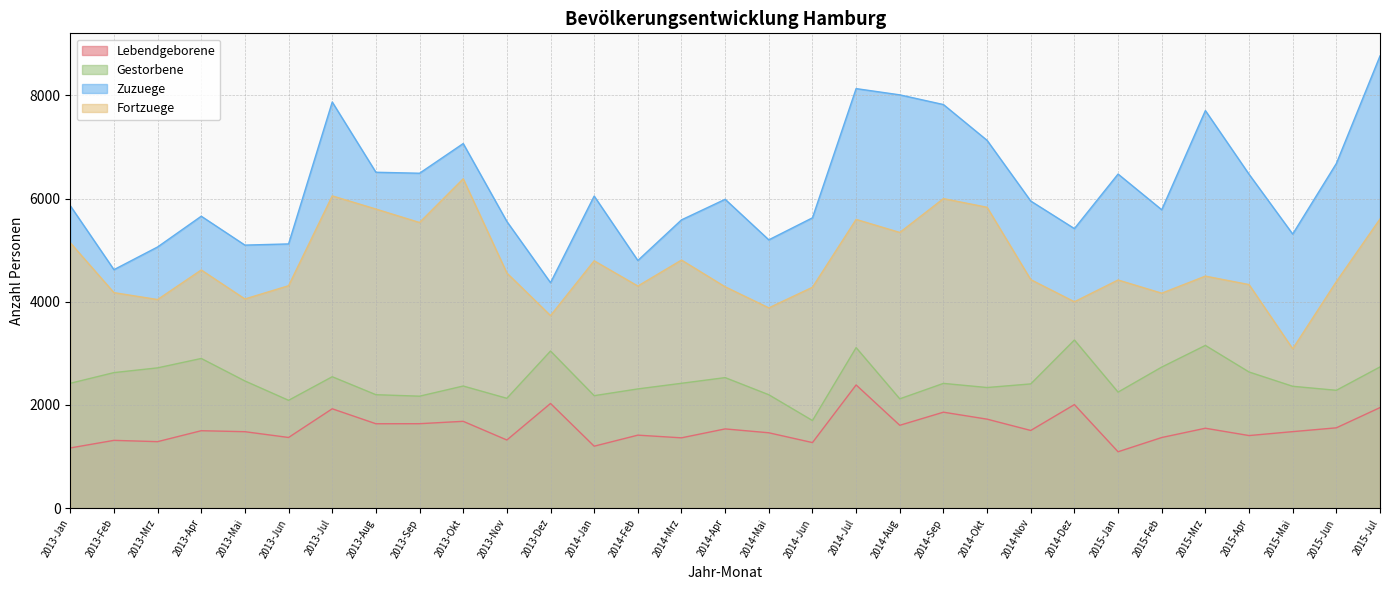

The value of Lebendgeborene at 2013-Jan is 1850. True or false?

False